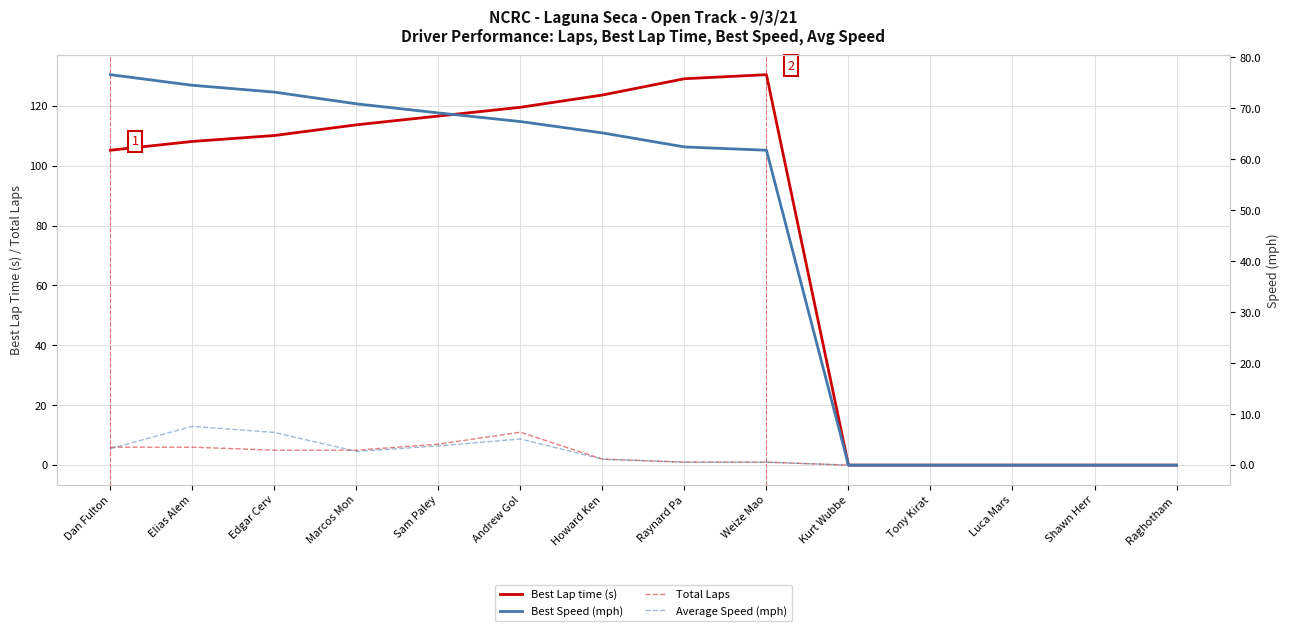

What is the label of the 9th point from the right?

Andrew Gol